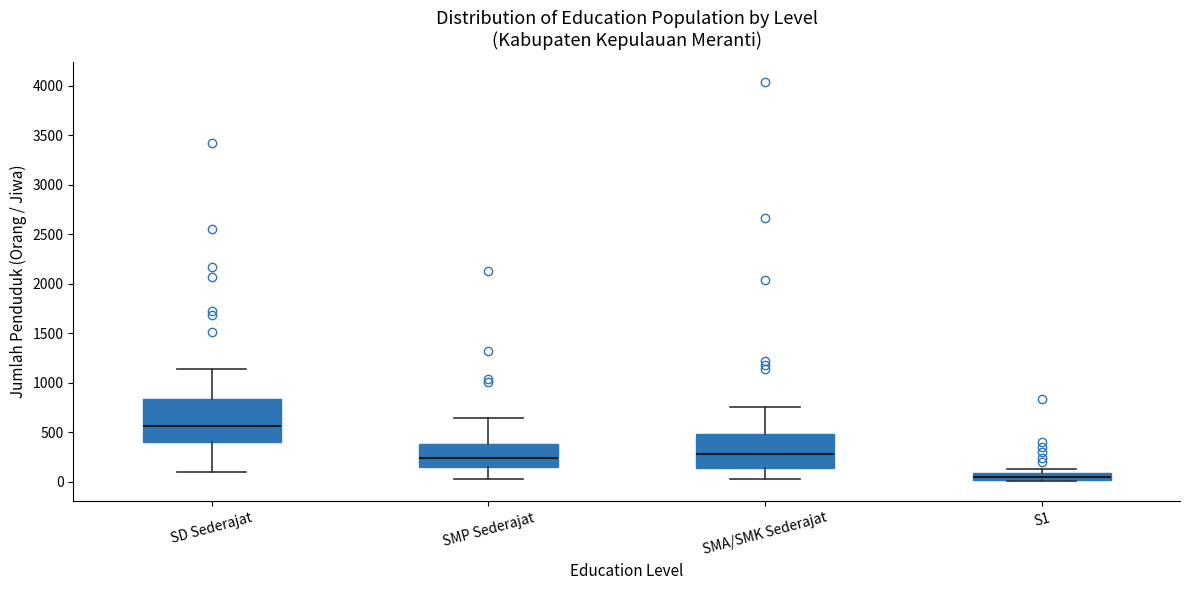

Comparing the boxes themselves (not the whiskers), which one is the tallest?

SD Sederajat